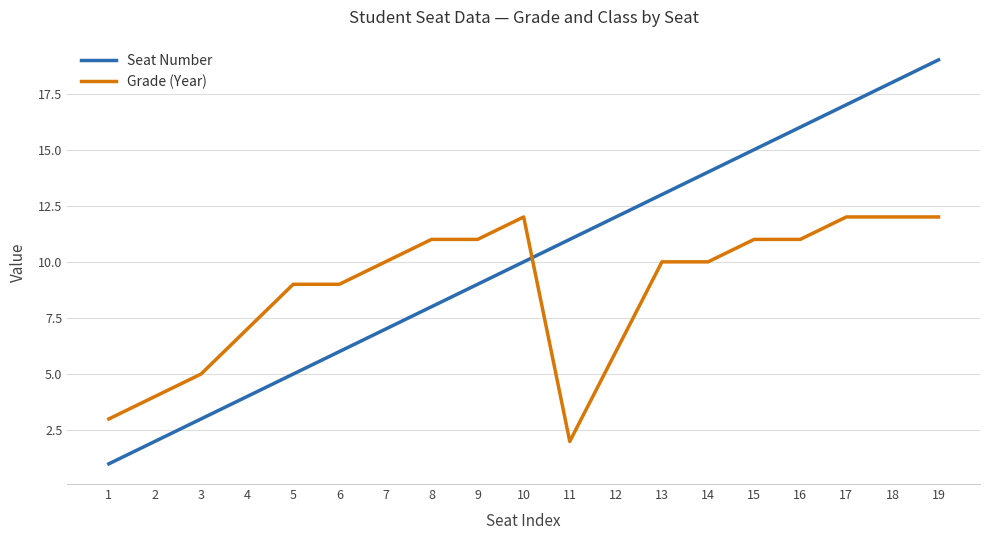

True or false: Grade (Year) and Seat Number cross at least once.

True